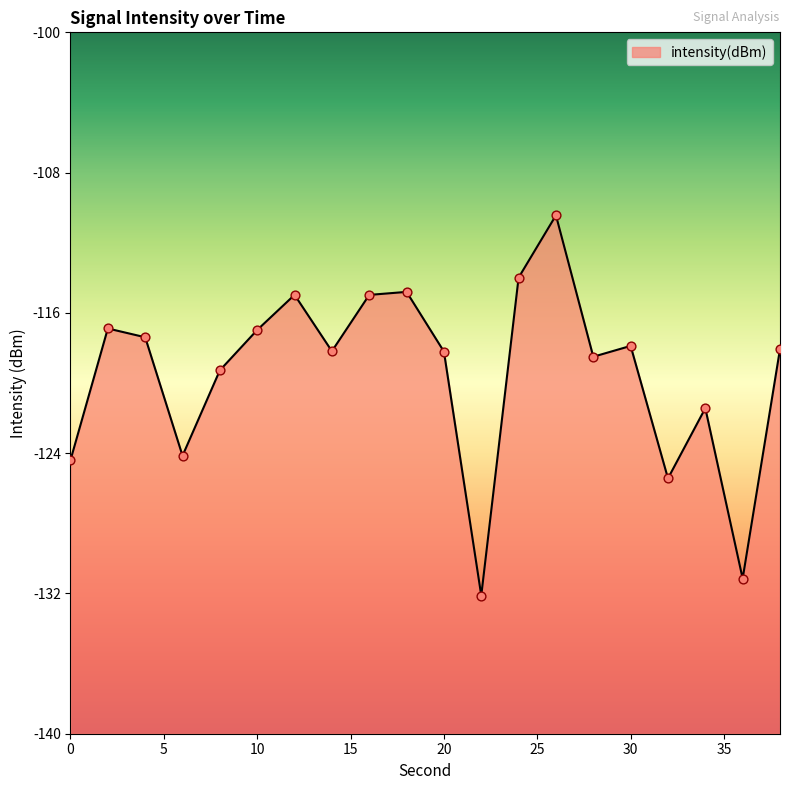

Which has a higher value, 8 or 4?

4